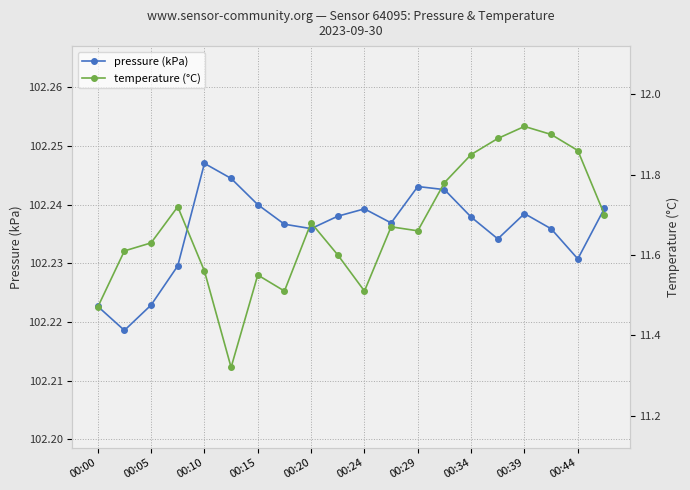

Which series has the widest spread of values?

temperature (°C)